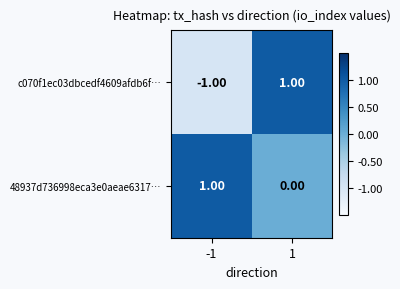

At which category is the sum across all series the highest?

1